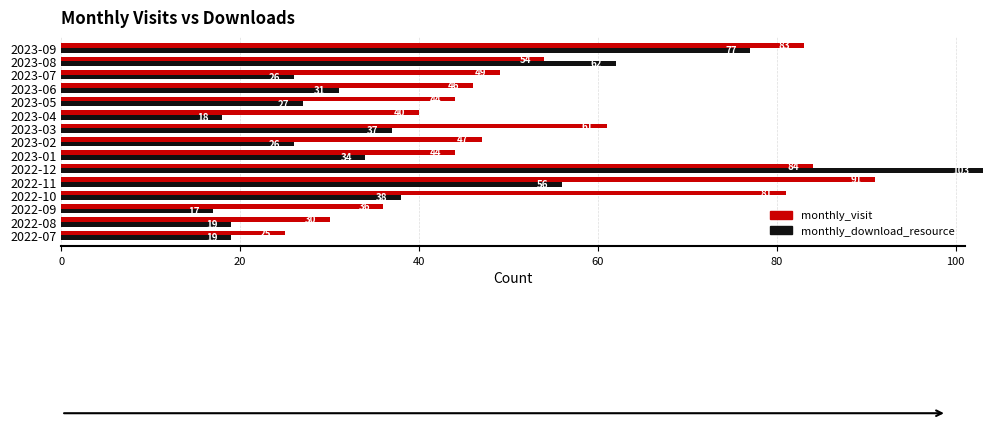

Is the value of monthly_download_resource at 2022-09 greater than the value of monthly_visit at 2023-01?

No